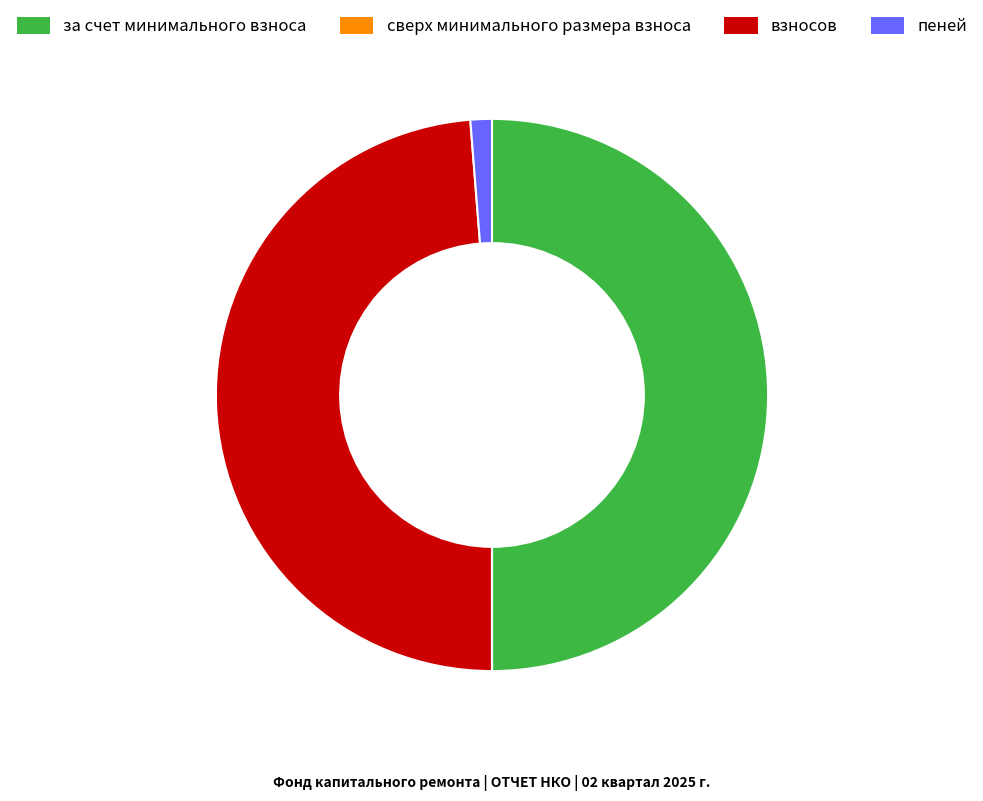

Is взносов the majority of the pie?

No